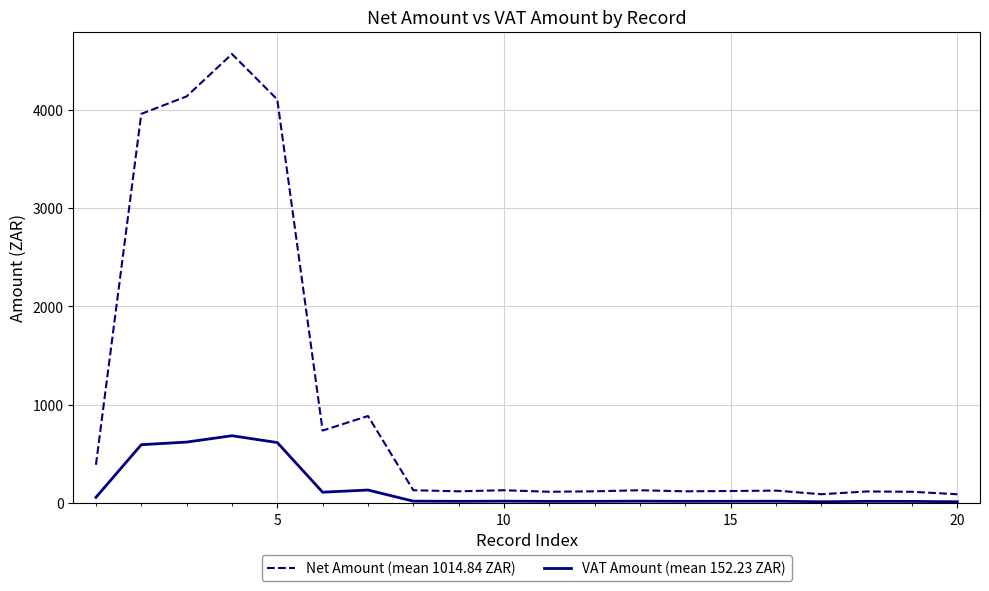

True or false: Net Amount (mean 1014.84 ZAR) has more than 1 interior local peaks.

True